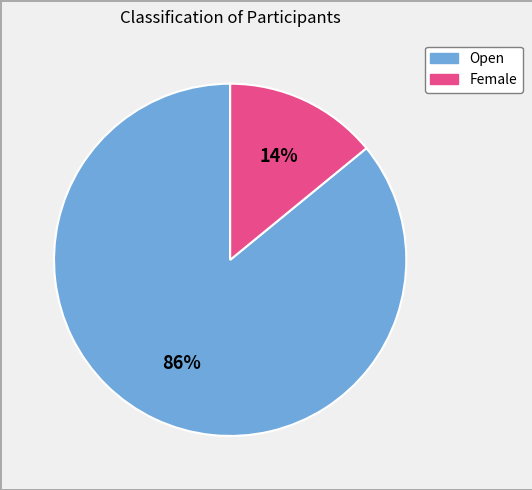

True or false: Female accounts for 24% of the total.

False